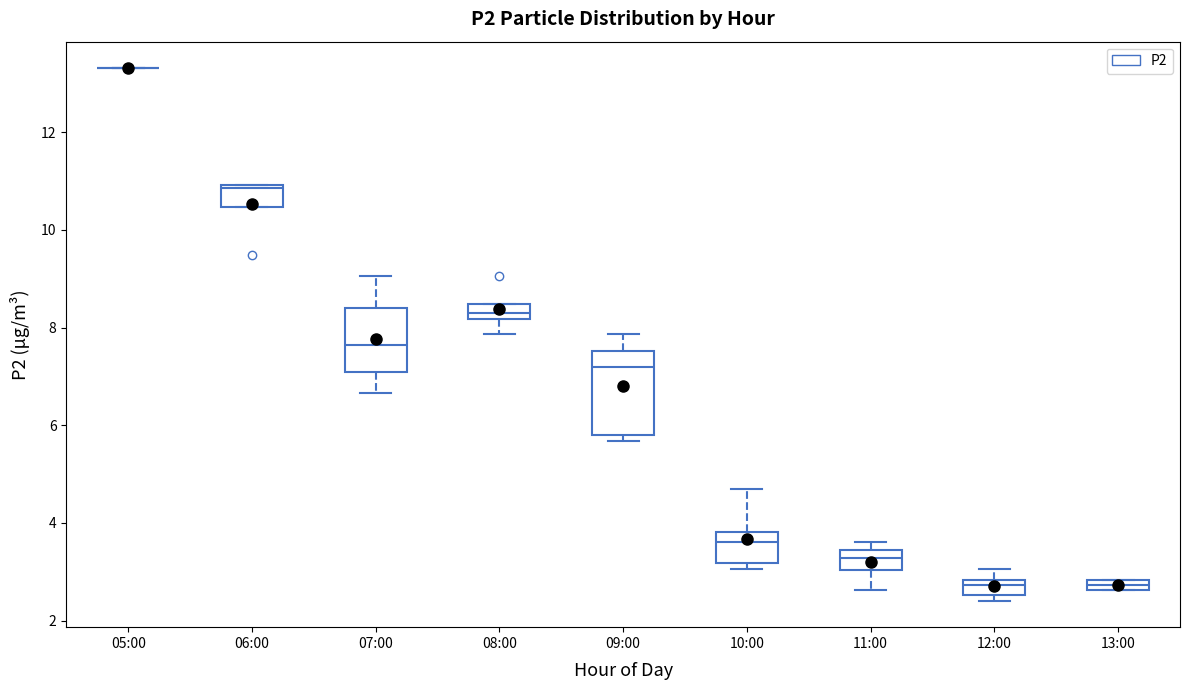

Which box is the tallest, from its lower edge to its upper edge?

09:00